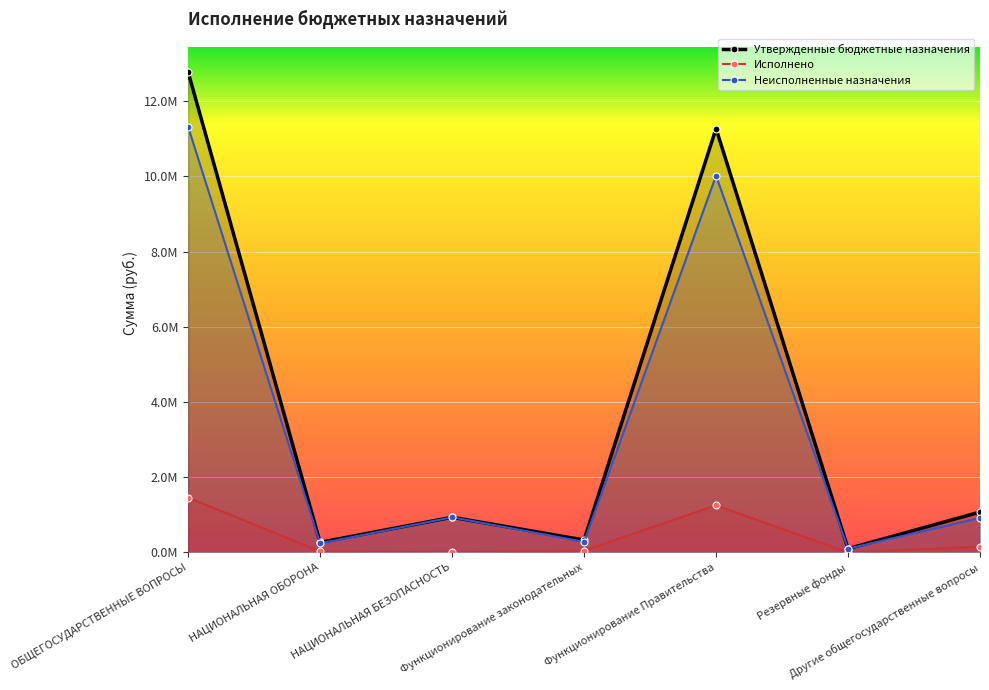

At which category is the sum across all series the highest?

ОБЩЕГОСУДАРСТВЕННЫЕ ВОПРОСЫ